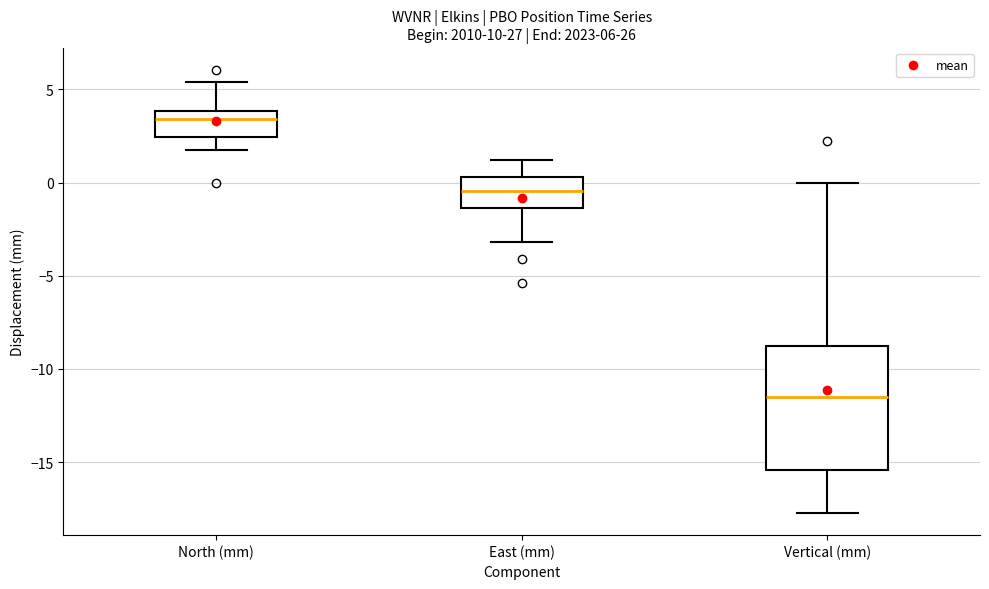

Which box's median line is the lowest?

Vertical (mm)